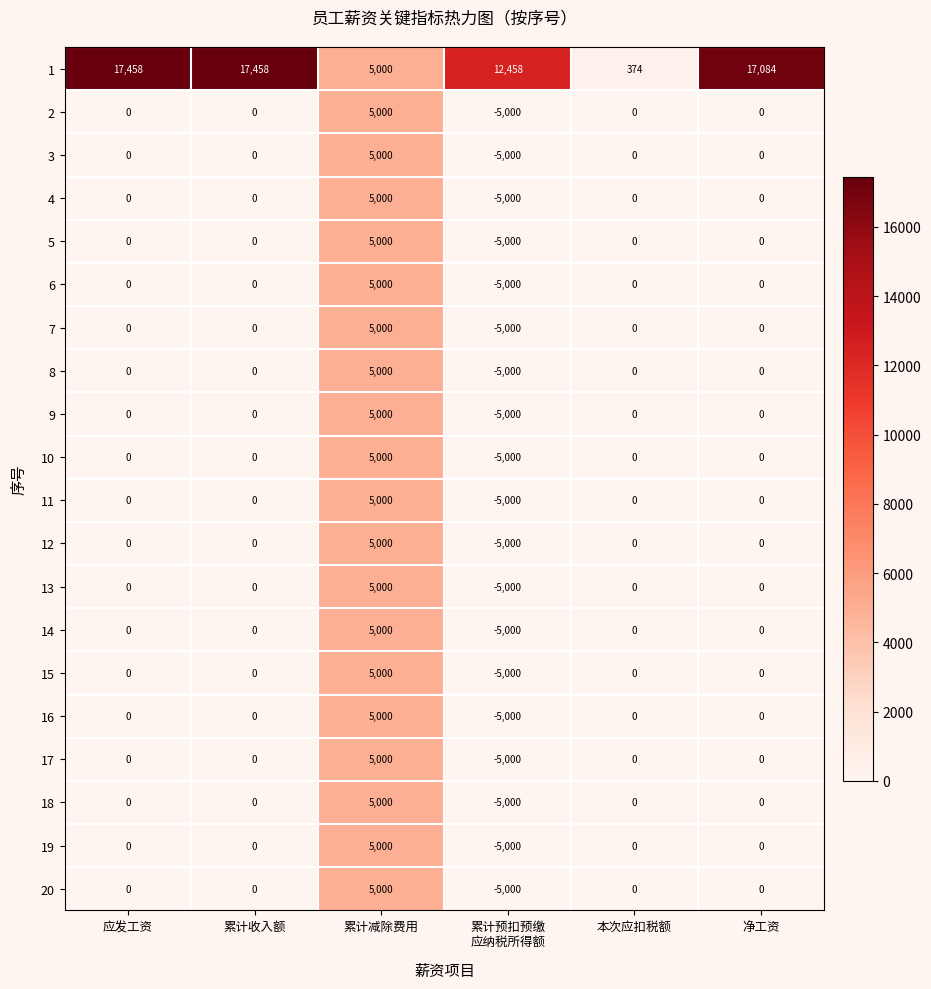

True or false: 3 has a value of 6993 at 累计收入额.

False